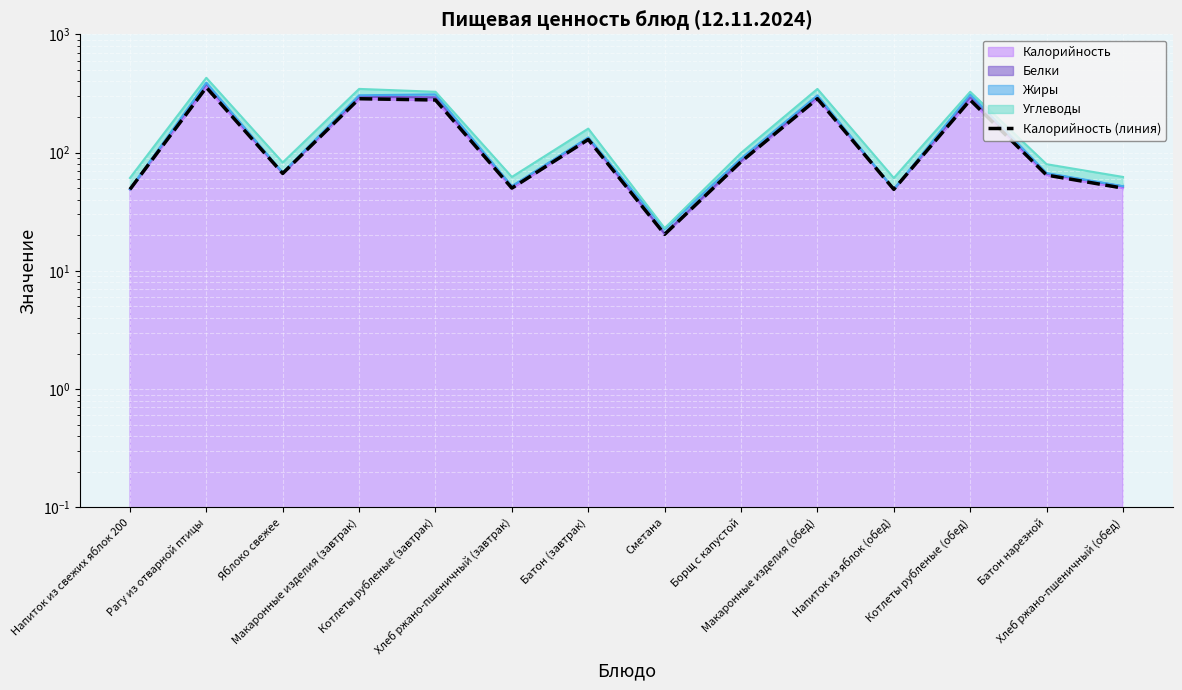

Reading right to left, what are all the values shown in this chart?

Хлеб ржано-пшеничный (обед)=50.1	Батон нарезной=64.5	Котлеты рубленые (обед)=278.3	Напиток из яблок (обед)=48.9	Макаронные изделия (обед)=285.3	Борщ с капустой=83.7	Сметана=20.4	Батон (завтрак)=129.1	Хлеб ржано-пшеничный (завтрак)=50.1	Котлеты рубленые (завтрак)=278.3	Макаронные изделия (завтрак)=285.3	Яблоко свежее=66.6	Рагу из отварной птицы=355.6	Напиток из свежих яблок 200=48.9